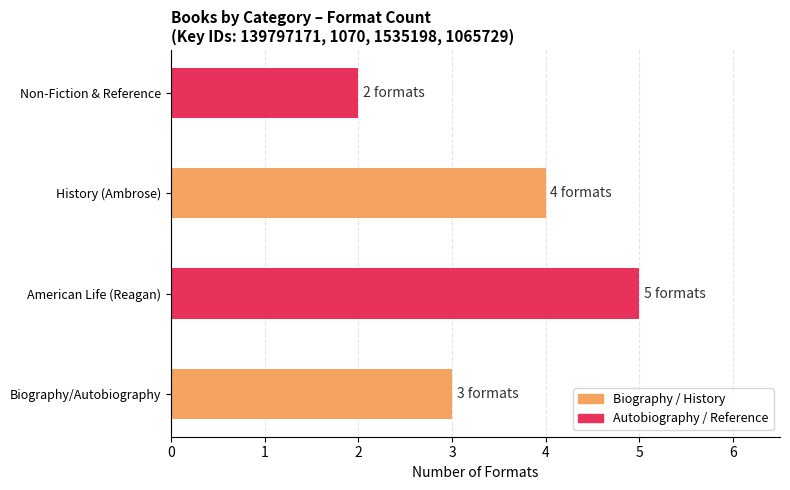

Between American Life (Reagan) and History (Ambrose), which is larger?

American Life (Reagan)